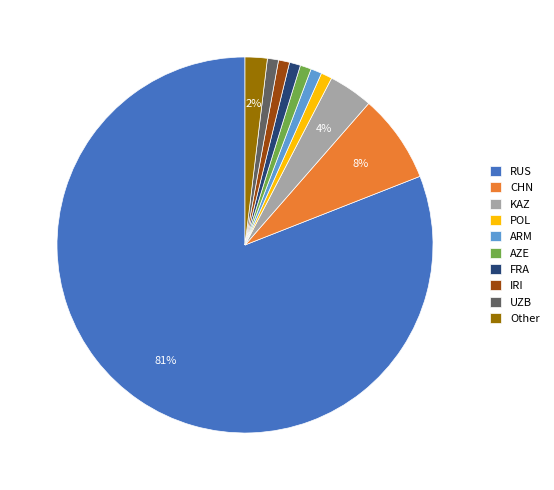

Do IRI and CHN together represent more than half of the pie?

No